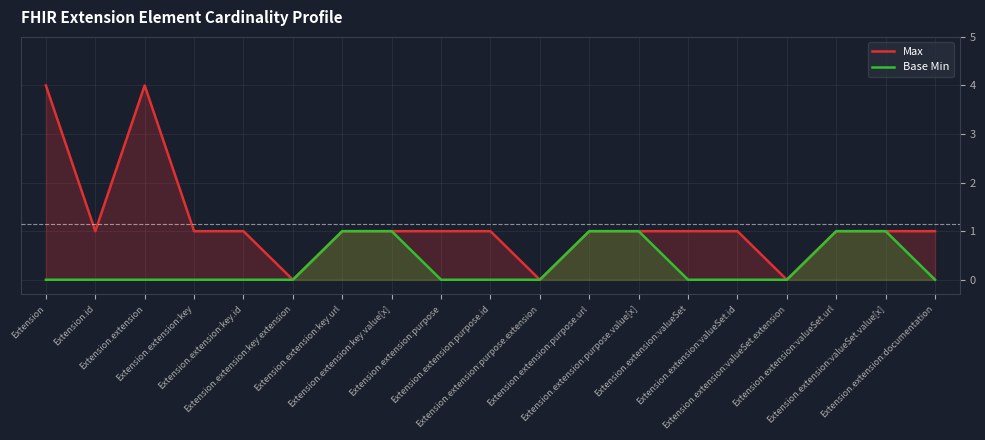

Rank the series at Extension.extension:purpose.id from lowest to highest value.

Base Min, Max